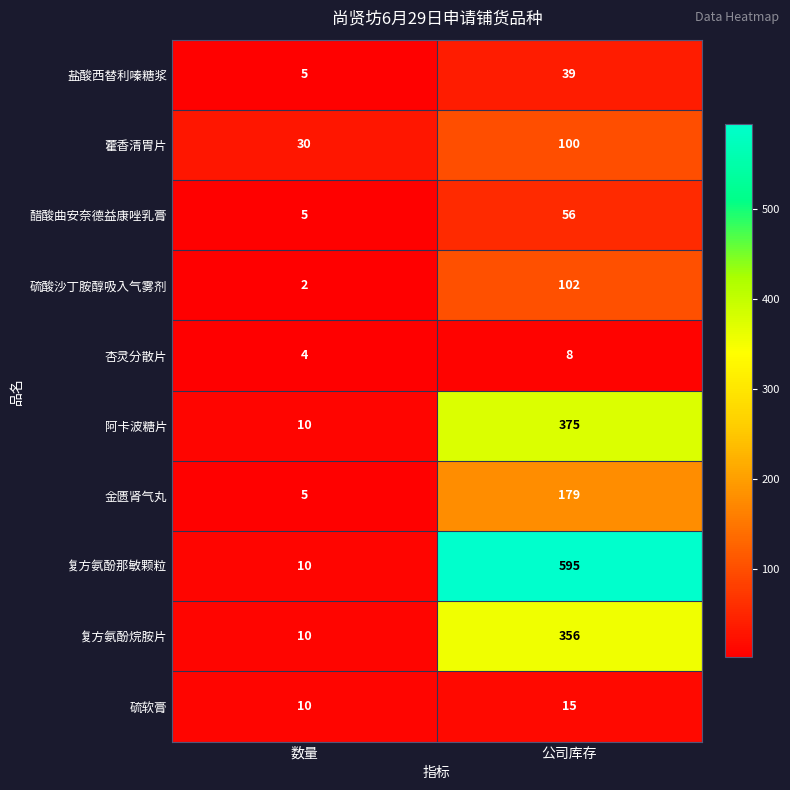

How many series are shown in this chart?

10